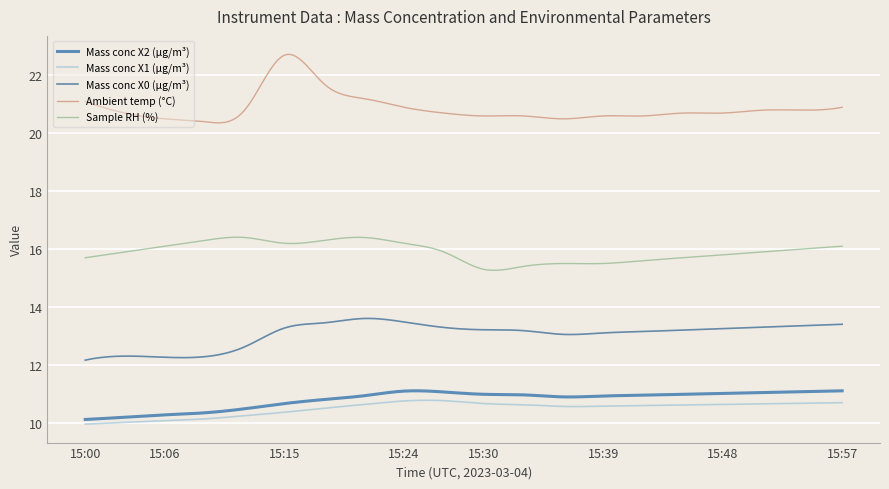

Which series has the widest spread of values?

Ambient temp (°C)